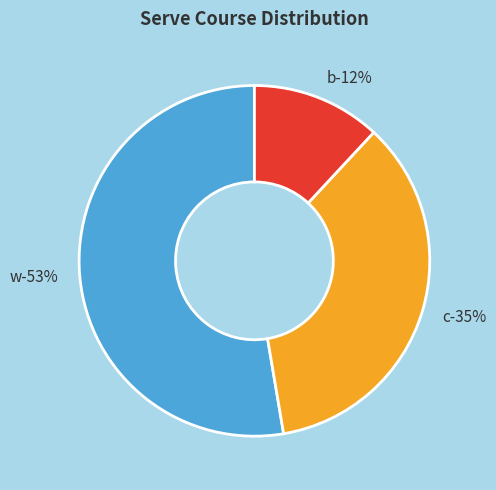

What percentage is the w slice, to the nearest percent?

53%